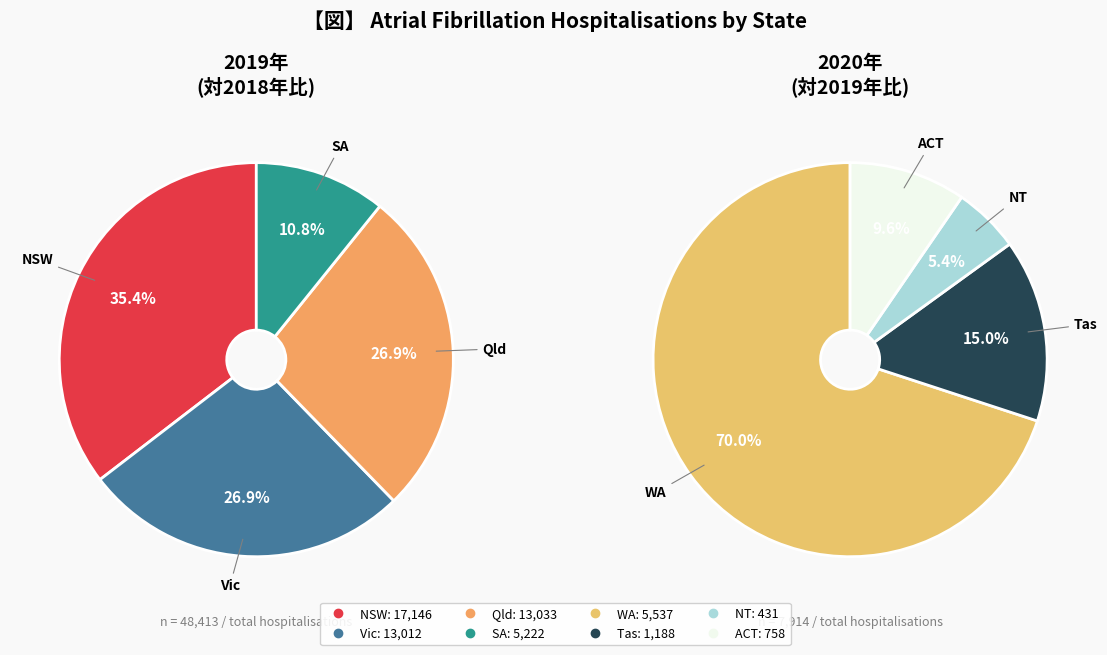

Is the sum of SA and WA greater than half?

No